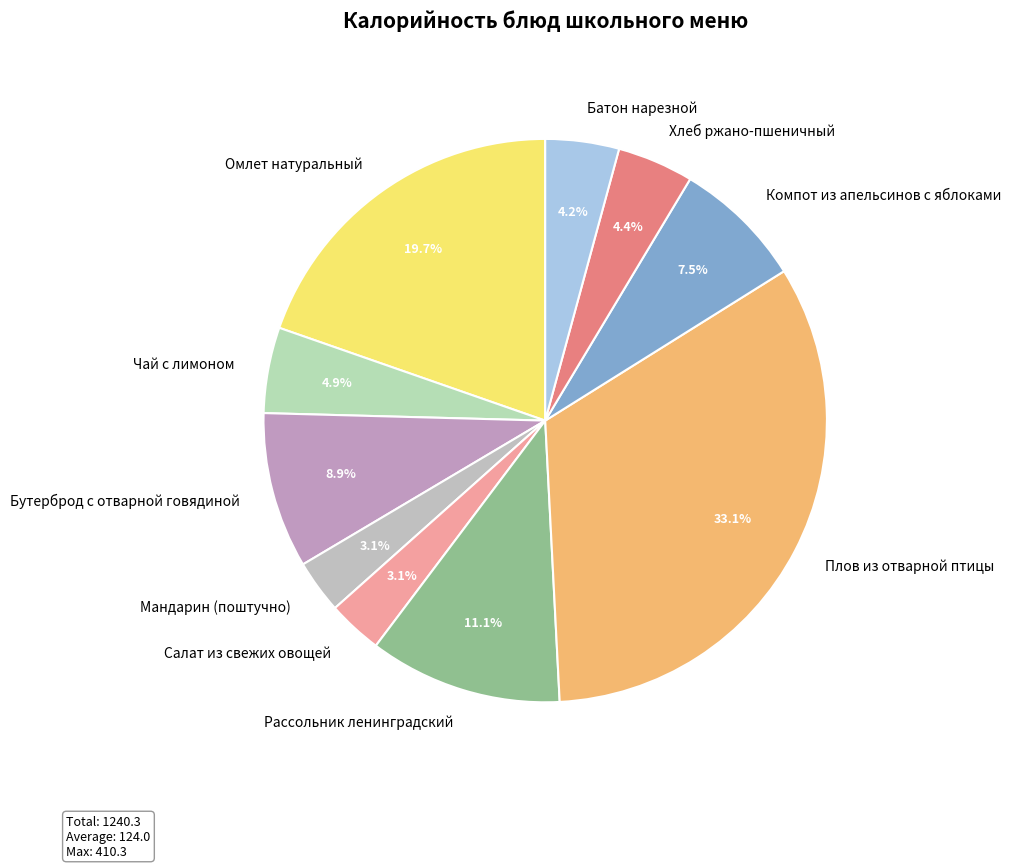

Is the sum of Бутерброд с отварной говядиной and Хлеб ржано-пшеничный greater than half?

No